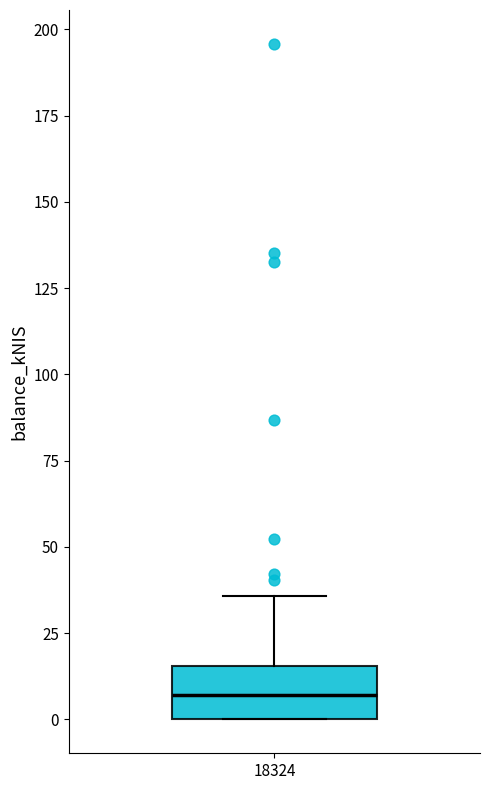

Where does the upper whisker of the box at x = 18324 end on the y-axis? The values are not printed on the chart, so give them approximately, as read against the axis.

35